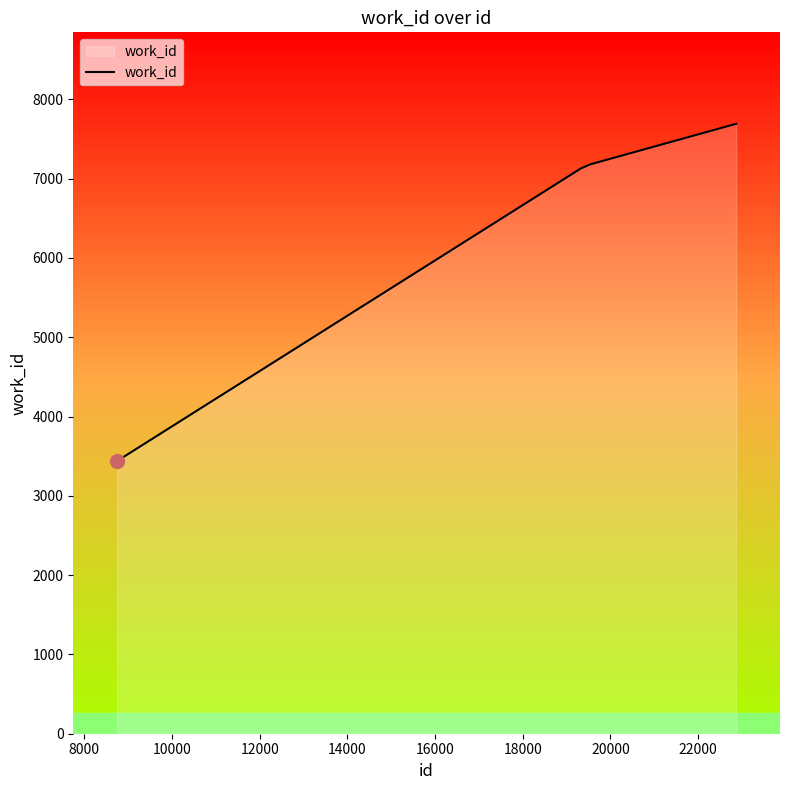

How many series are shown in this chart?

1